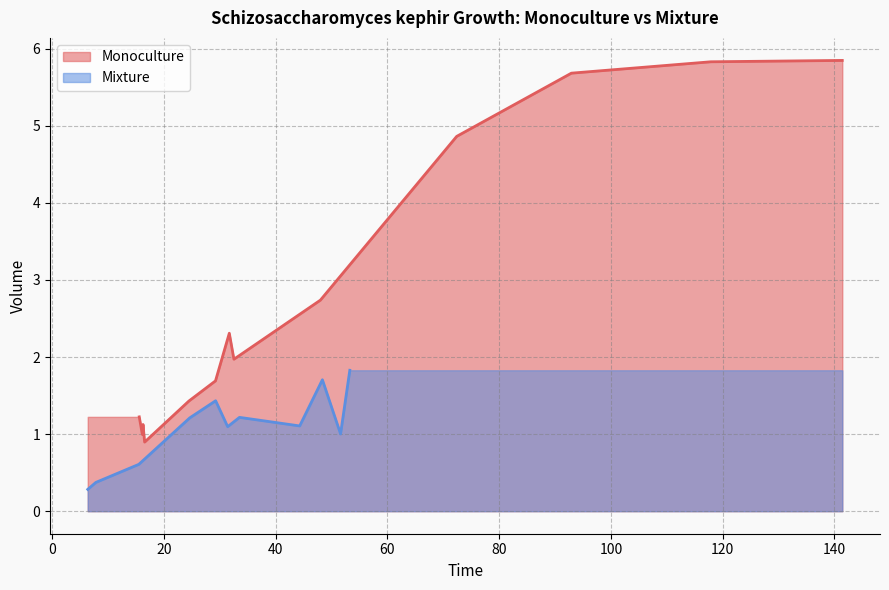

What is the difference between the maximum and minimum values?

5.0